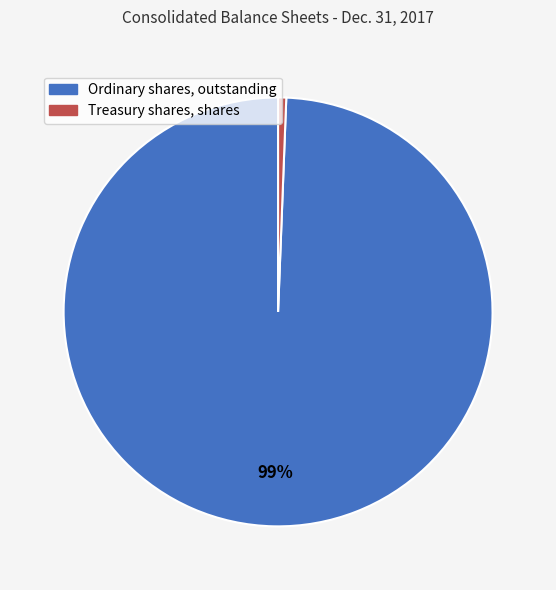

Count the number of slices in the pie.

2